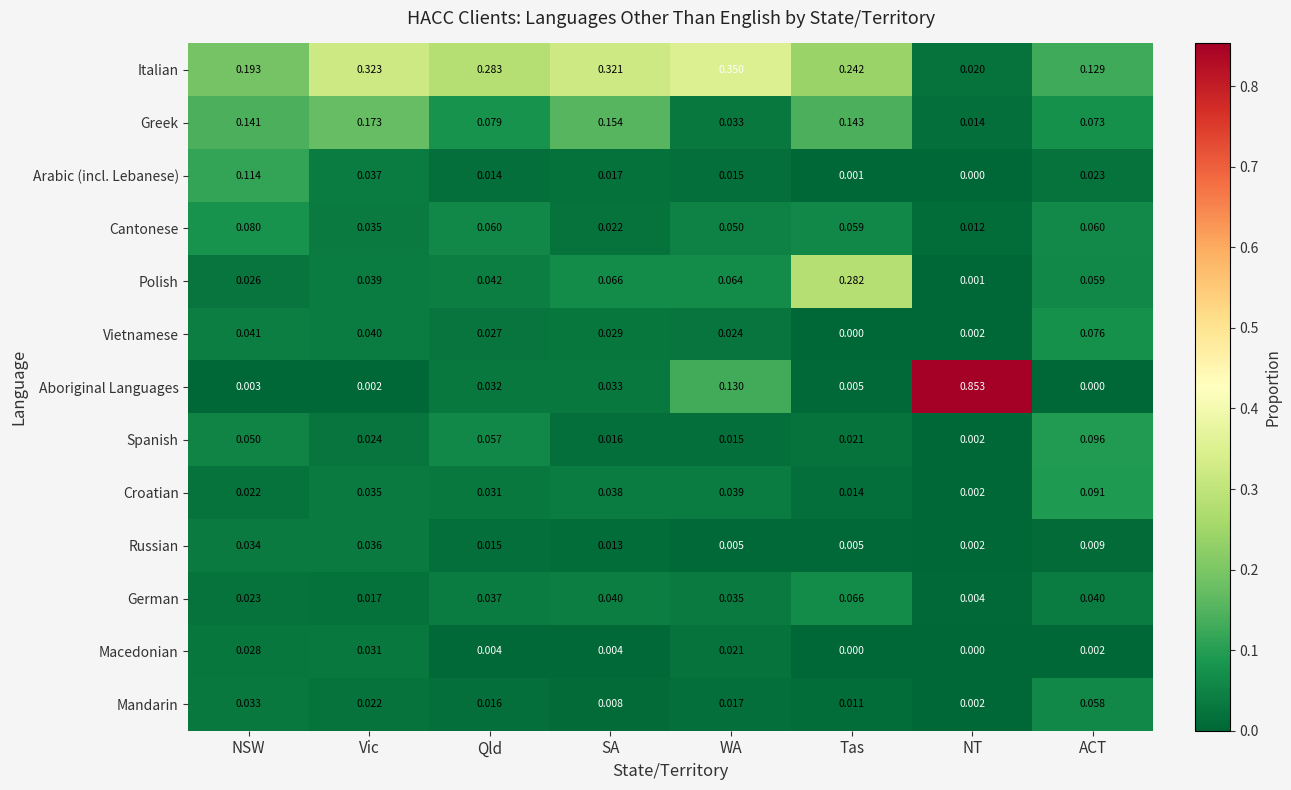

Rank the categories by Vietnamese value from lowest to highest.

Tas, NT, WA, Qld, SA, Vic, NSW, ACT